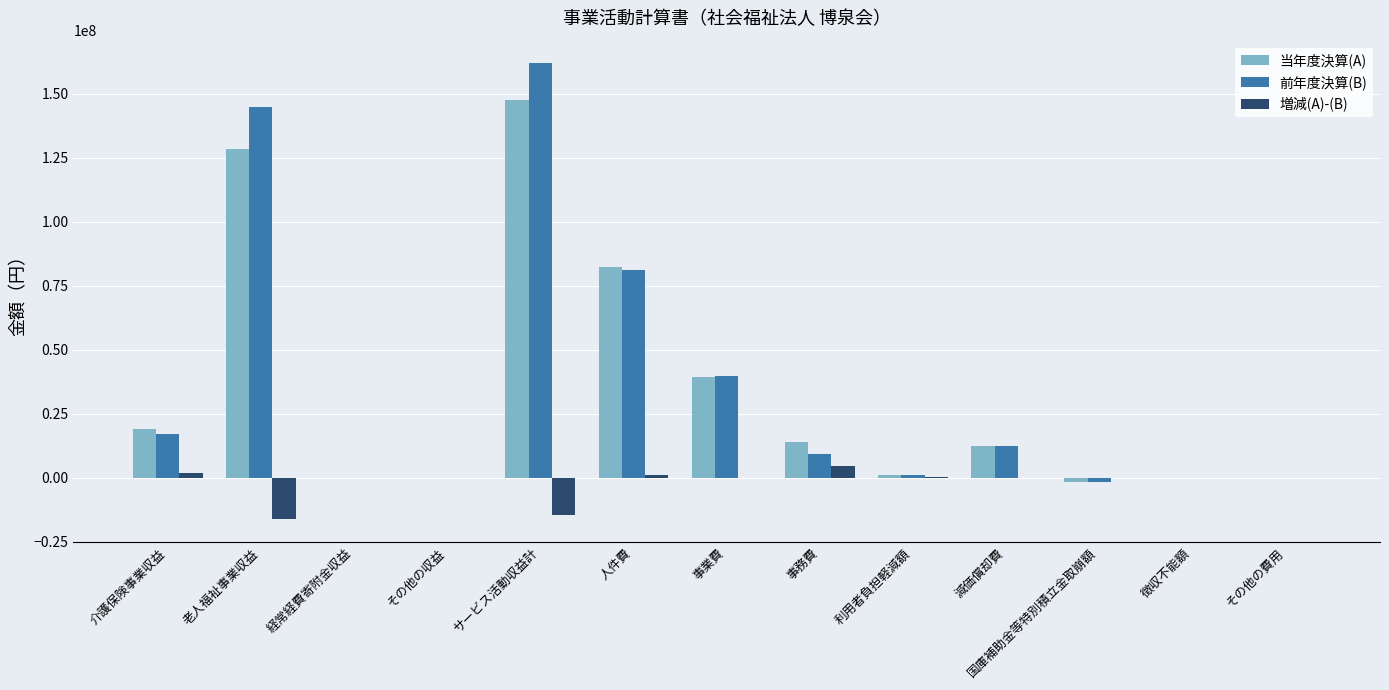

What is the maximum value shown in the chart?

161880062